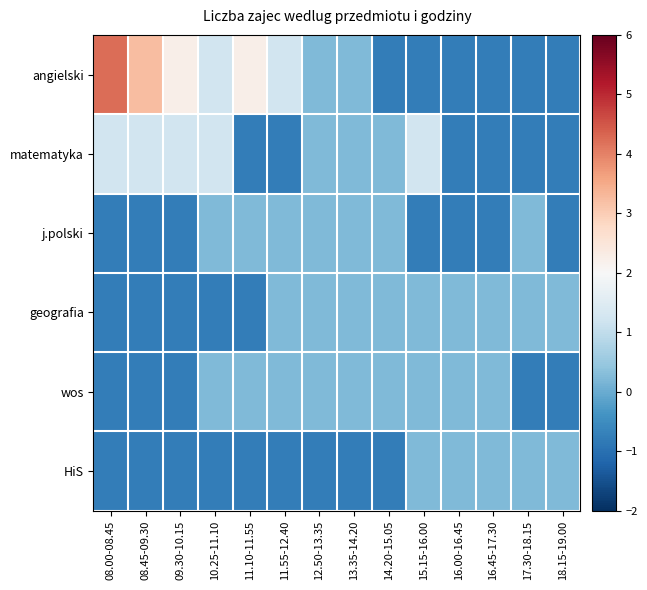

Which label corresponds to the largest value in the chart?

08.00-08.45